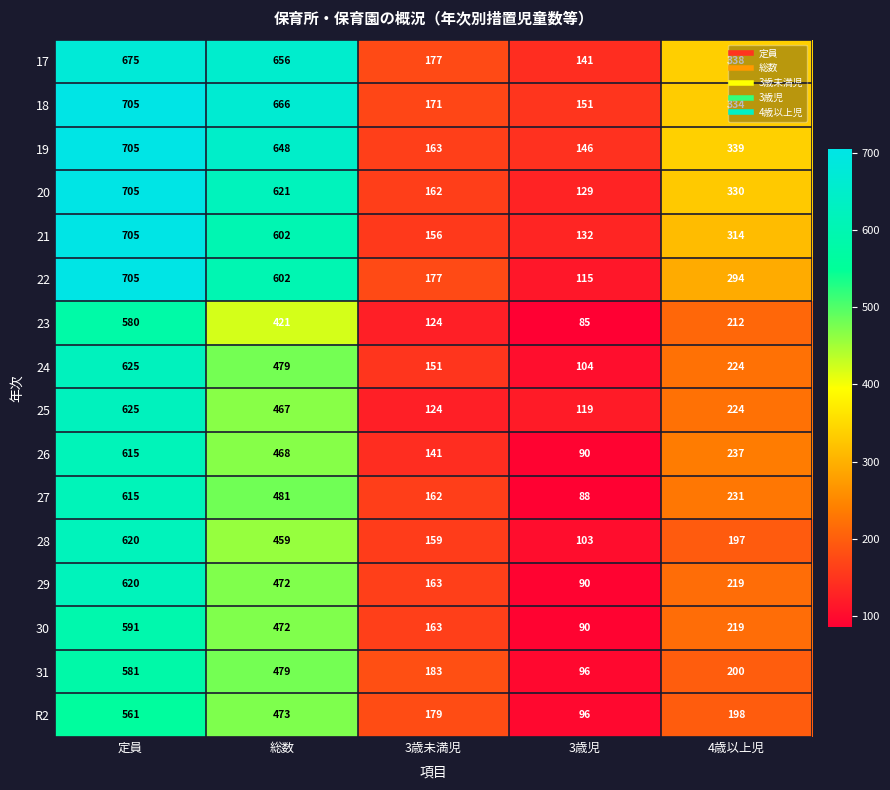

Which series has the widest spread of values?

22